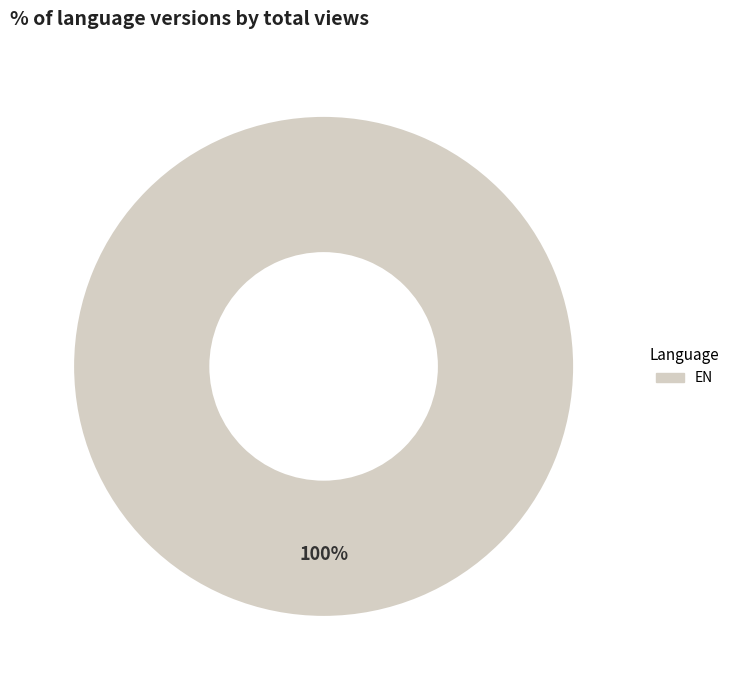

How many segments does this pie chart have?

1